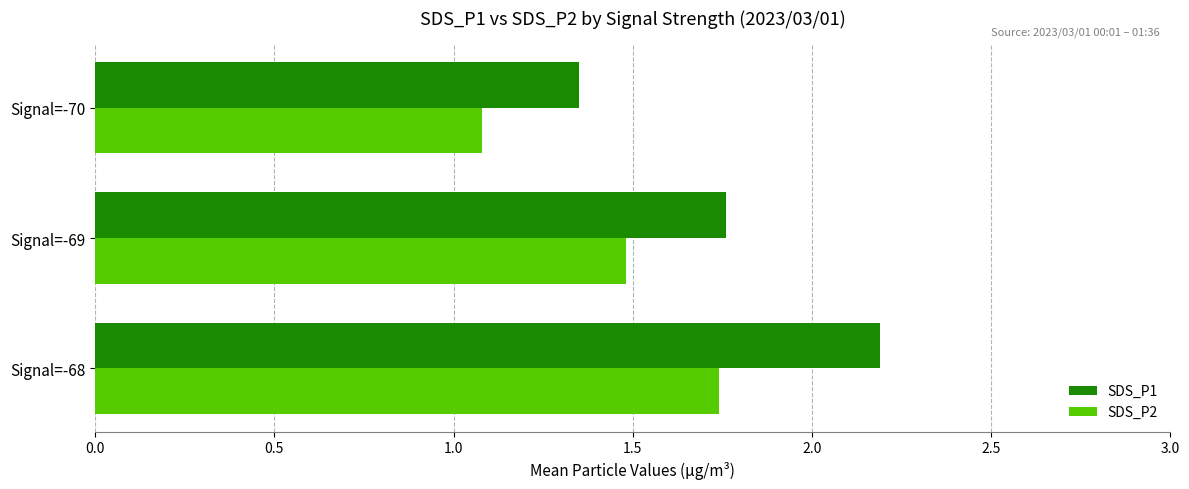

Where is SDS_P1 nearest to the value 1?

Signal=-70